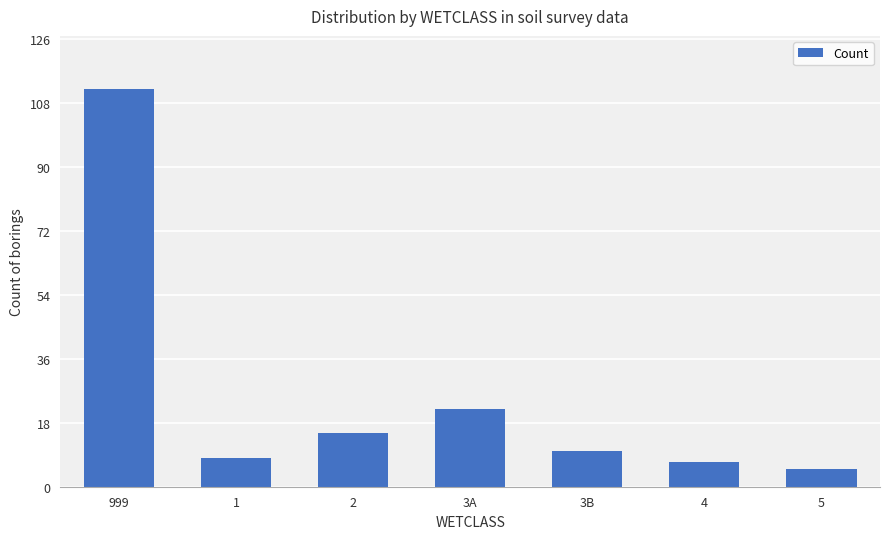

What is the difference between the second highest and second lowest values?

15